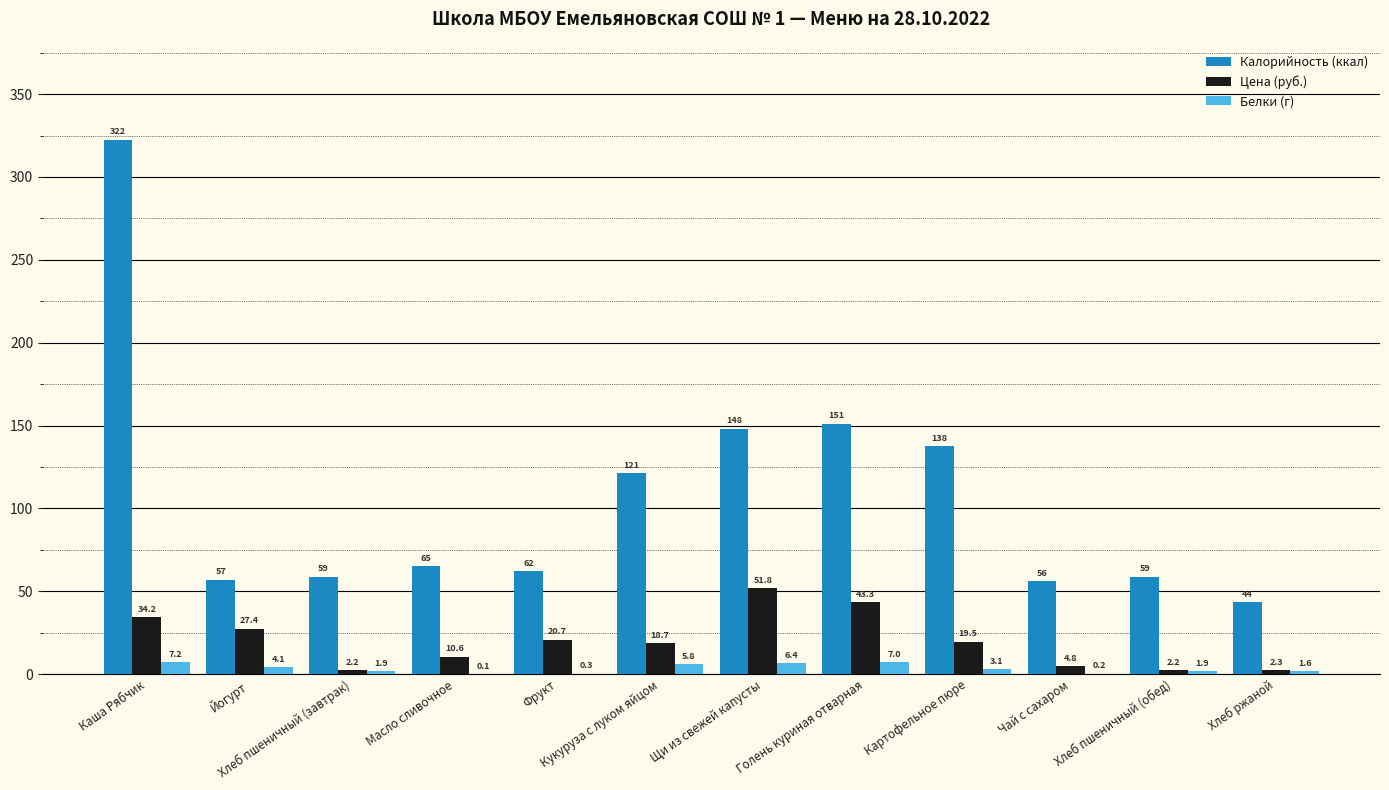

Which category has the highest value in the Цена (руб.) series?

Щи из свежей капусты